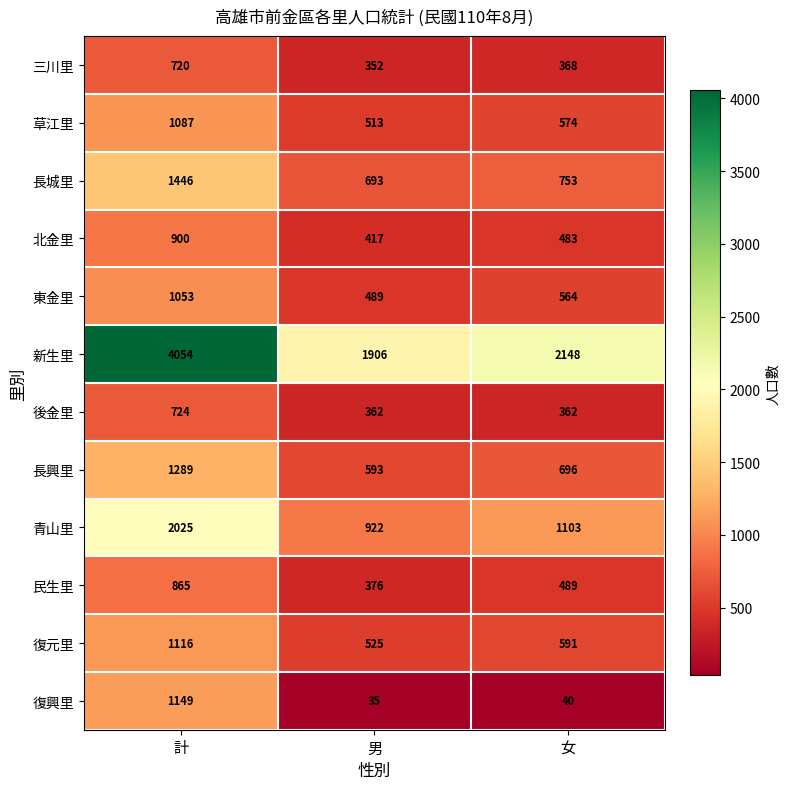

What is the smallest value displayed?

35